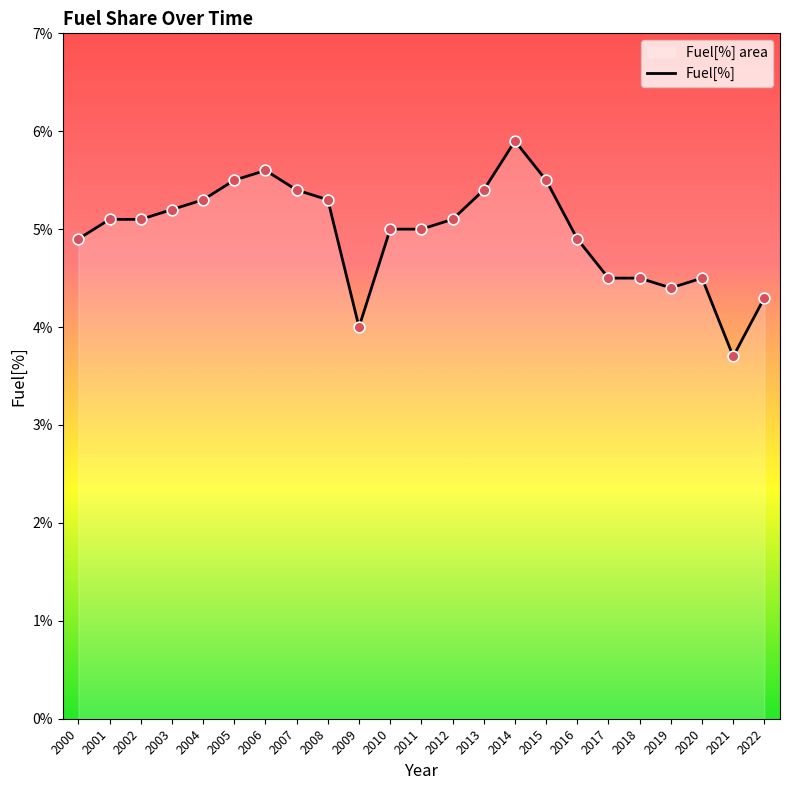

What is the change in value from 2012 to 2019?

-0.7